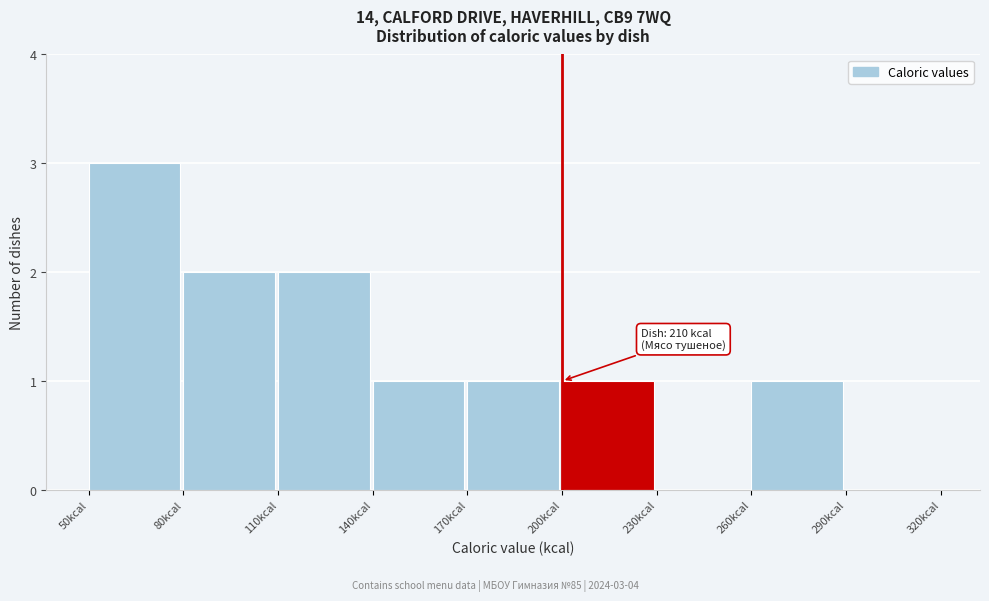

Over which range of the x-axis is the bar tallest?

50 to 80